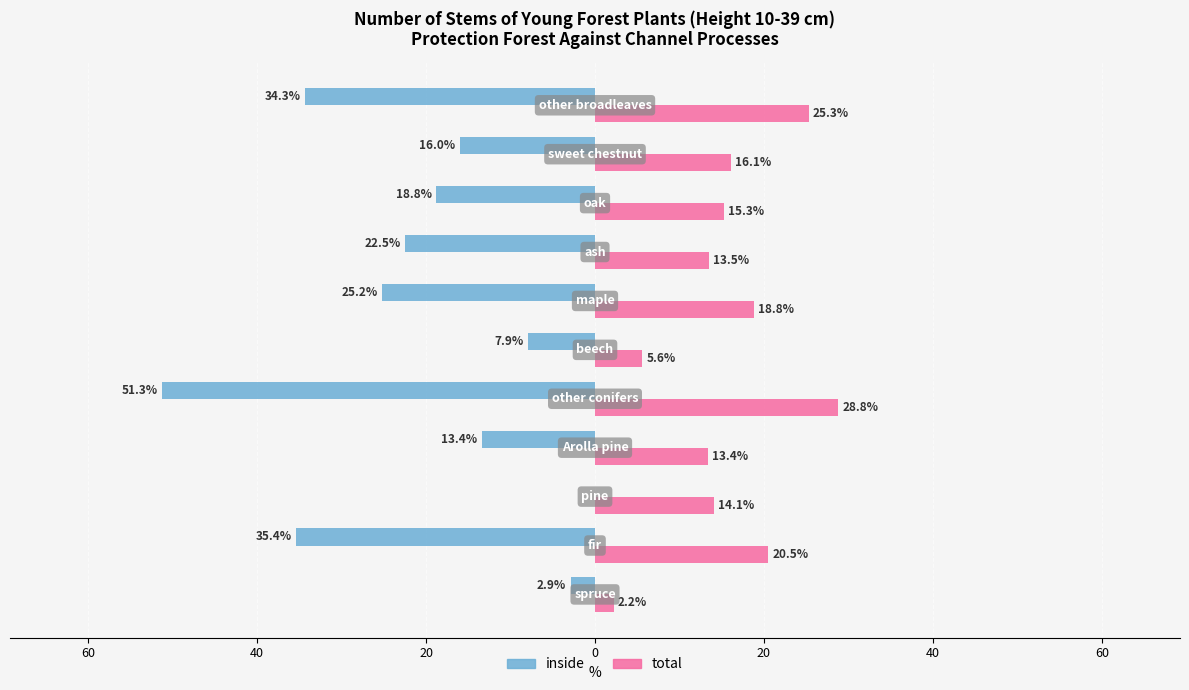

What are all the series names shown in the legend?

inside, total